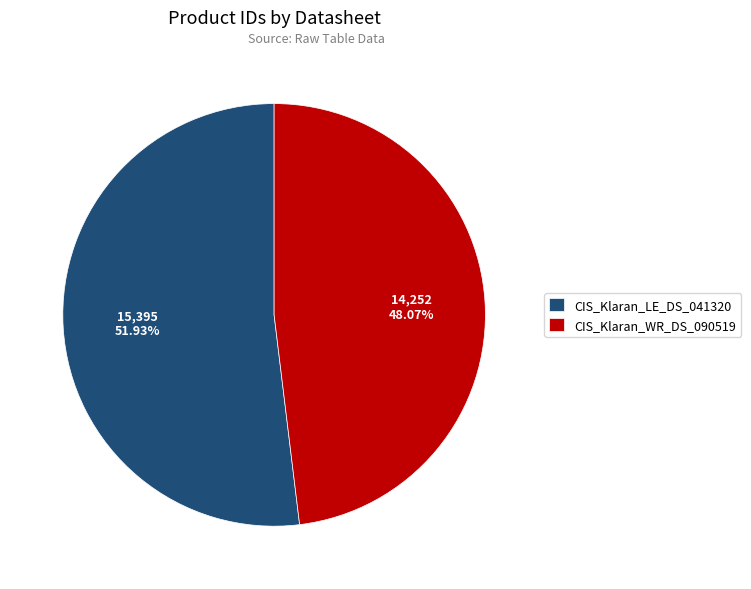

Count the number of slices in the pie.

2